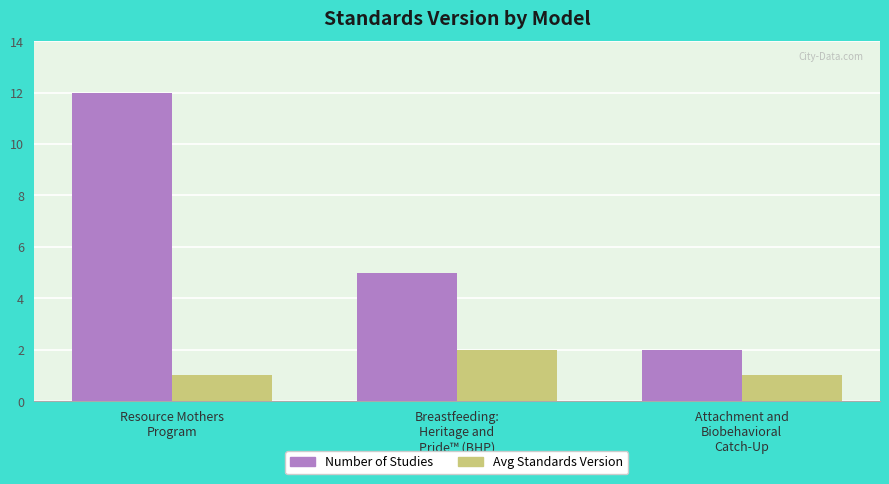

At how many categories does at least one series exceed 6?

1